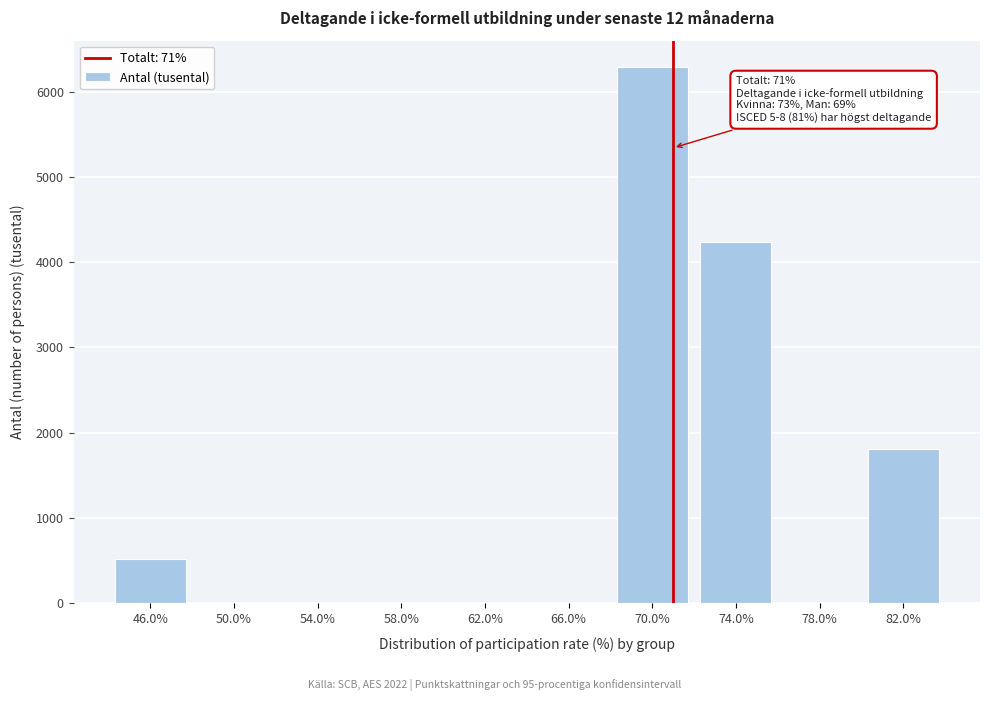

What is the maximum value shown in the chart?

6281.9